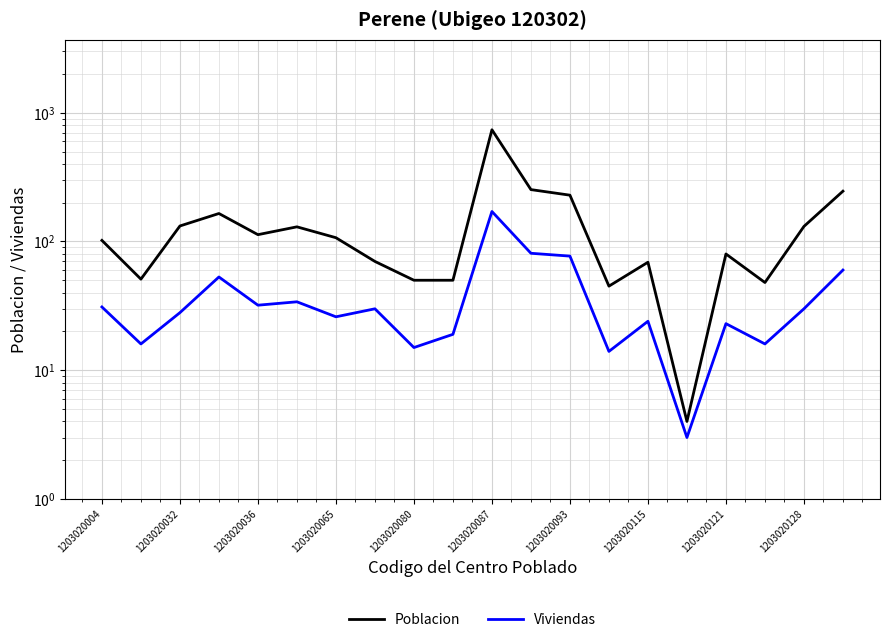

True or false: Poblacion and Viviendas cross at least once.

False